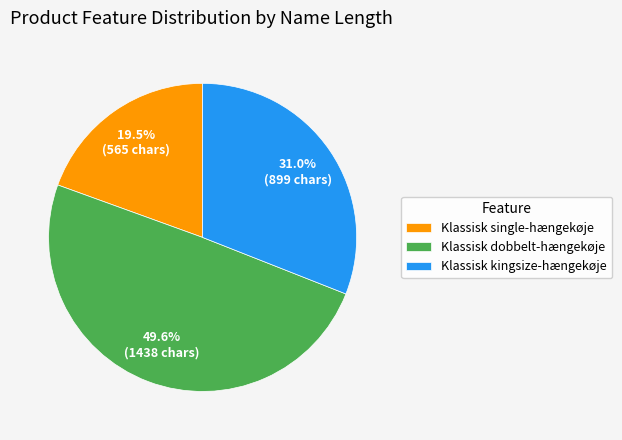

What is the smallest slice in the pie chart?

Klassisk single-hængekøje